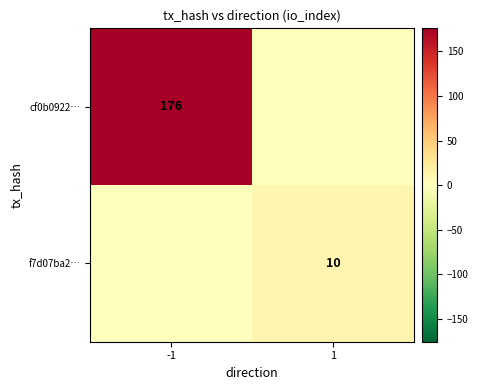

The f7d07ba2… series shows 10 at 1. True or false?

True